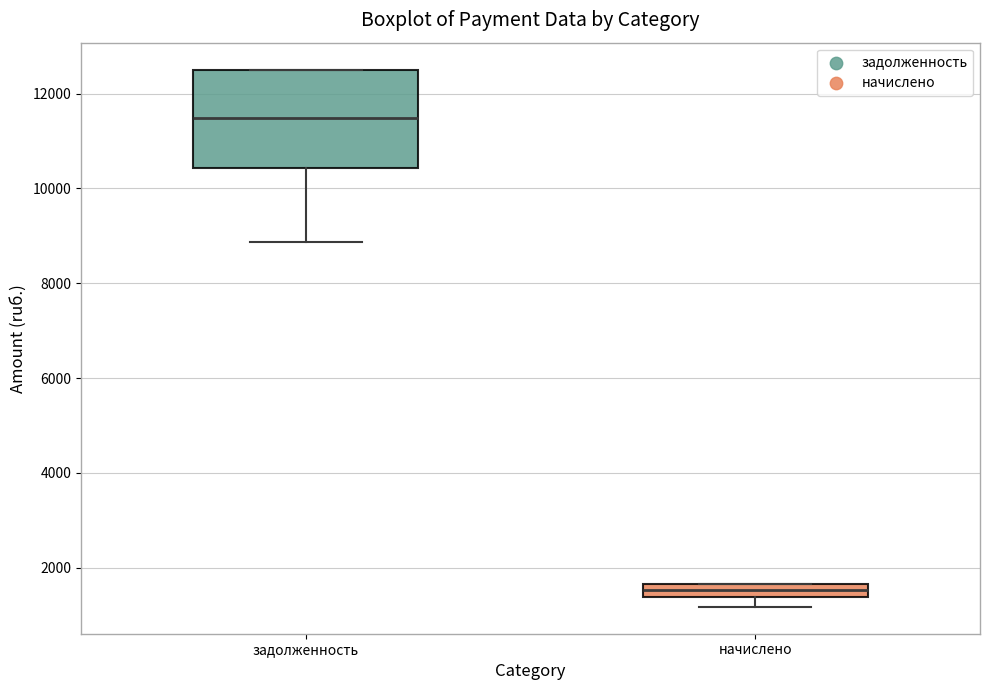

Where is the upper edge of the box for начислено on the y-axis? The values are not printed on the chart, so give them approximately, as read against the axis.

1600